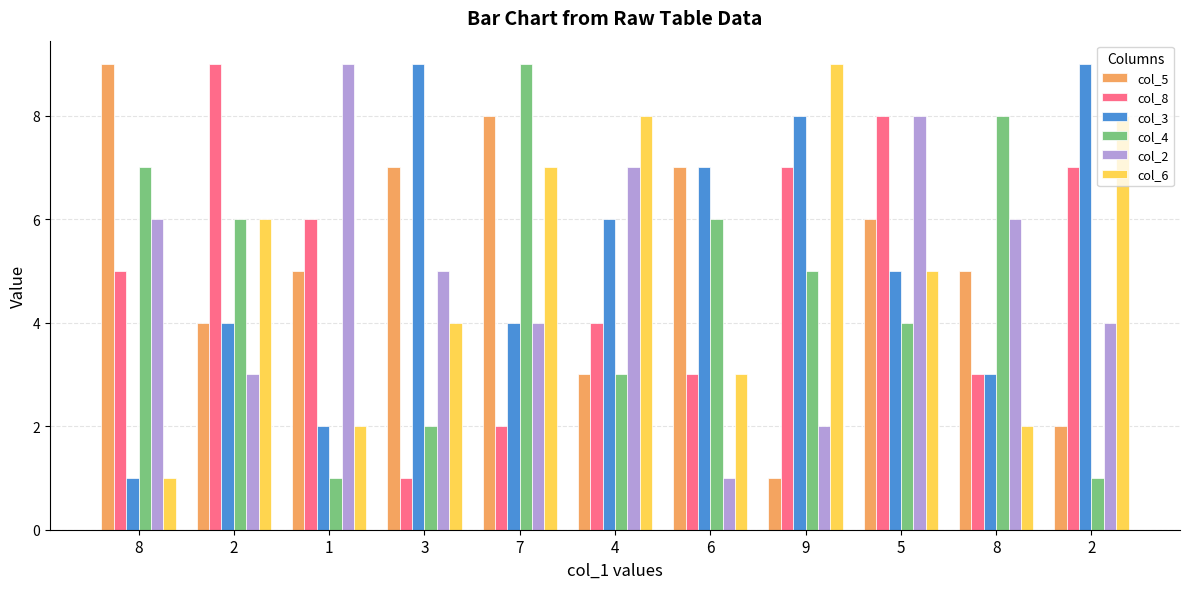

How many values in the col_3 series are below 5?

5